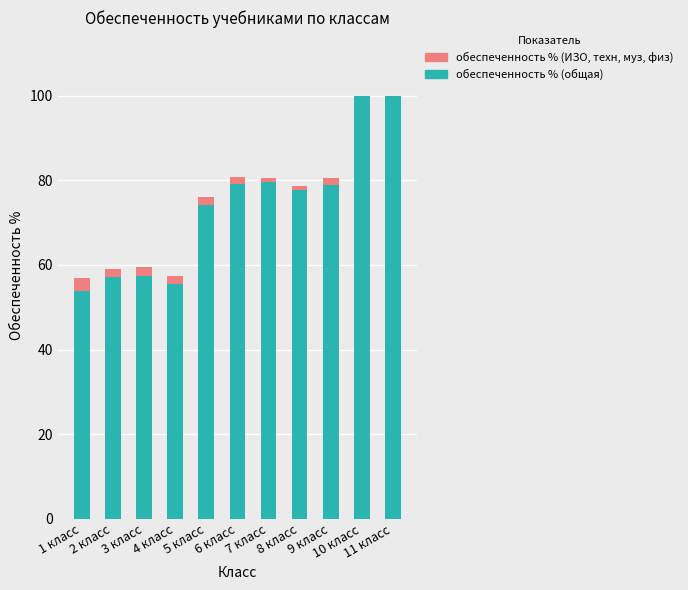

Rank the series at 2 класс from lowest to highest value.

обеспеченность % (ИЗО, техн, муз, физ), обеспеченность % (общая)